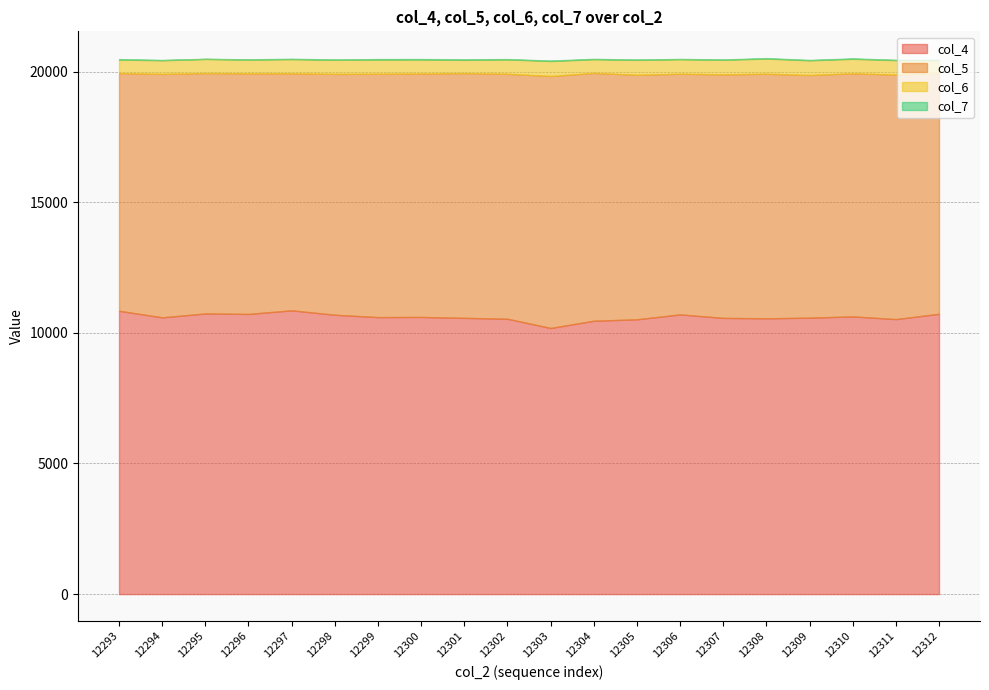

How many data points in col_5 are above 9317?

8